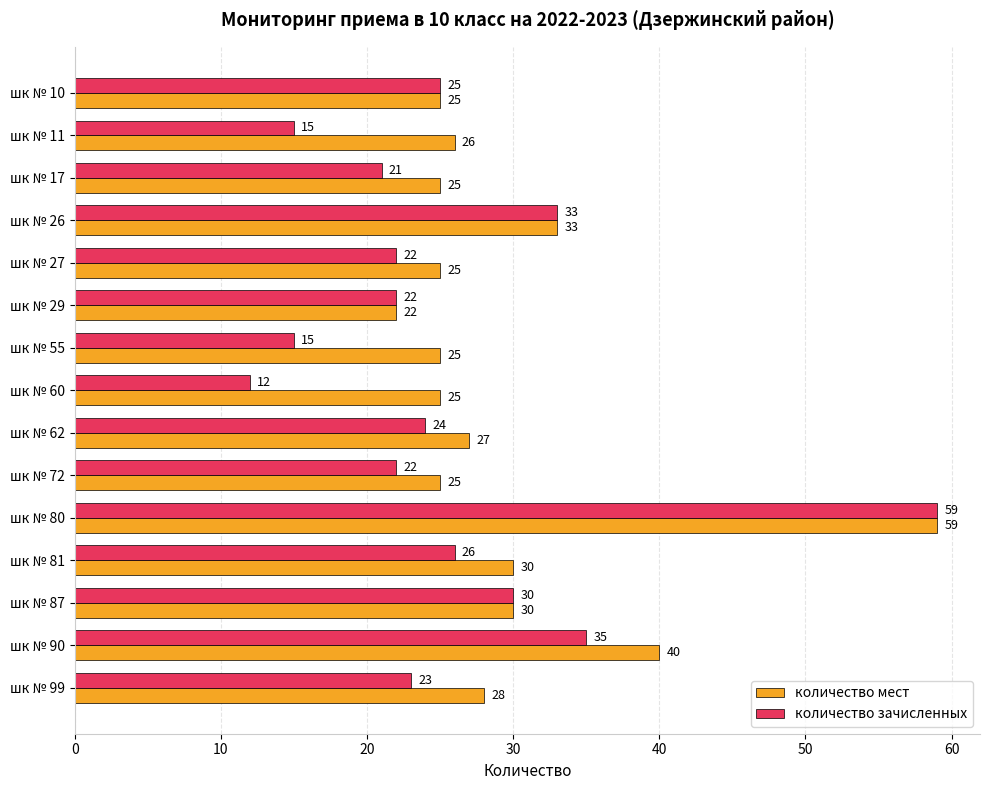

At which label does количество мест reach its peak?

шк № 80